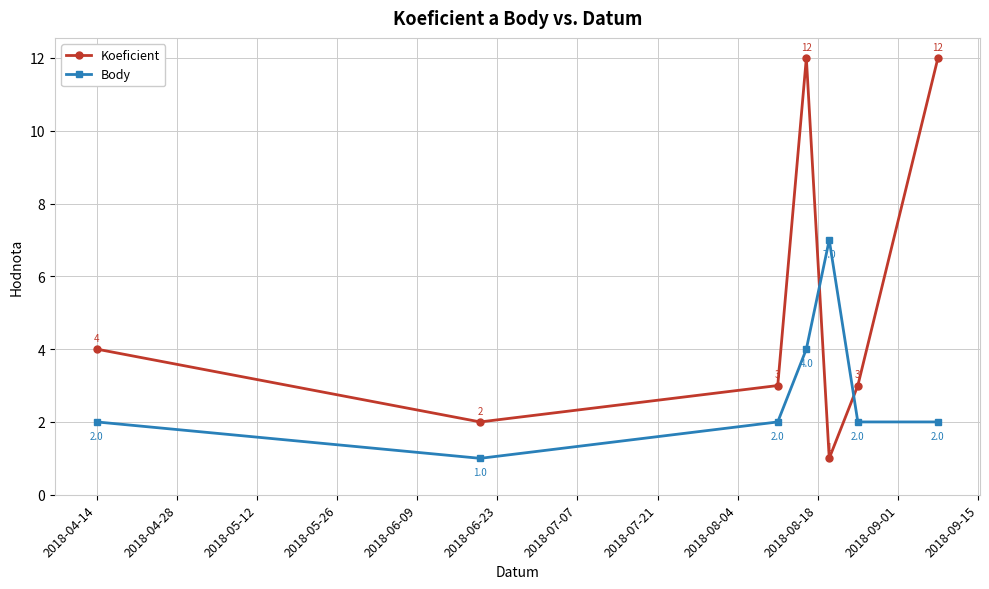

How many intersections are there between Koeficient and Body?

2